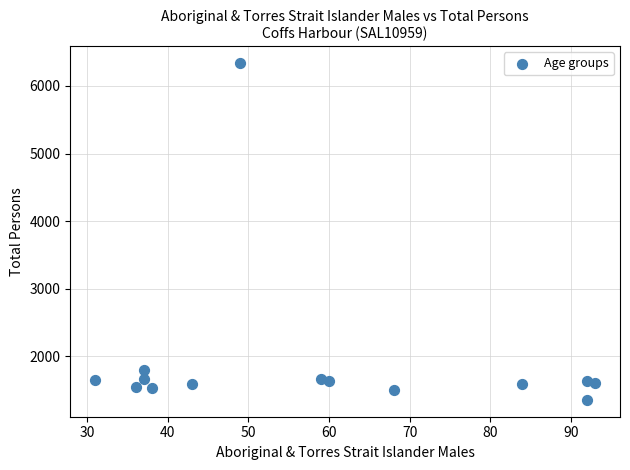

What is the range of X values (max minus min)?

62